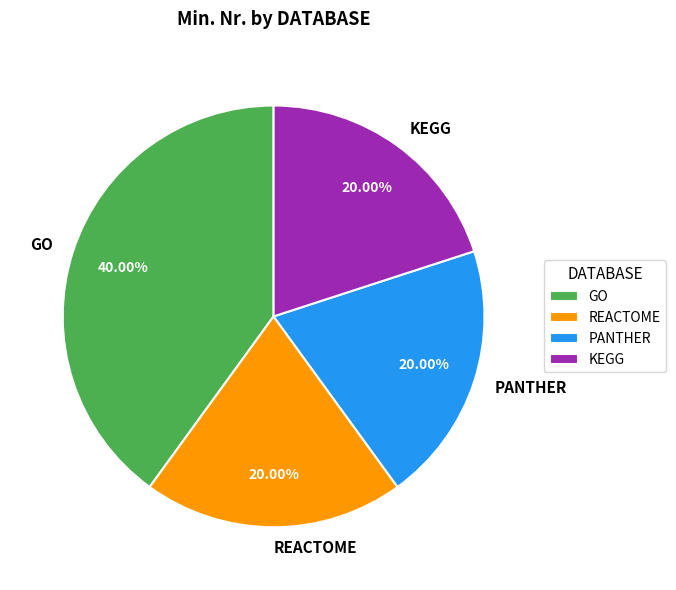

How many segments does this pie chart have?

4